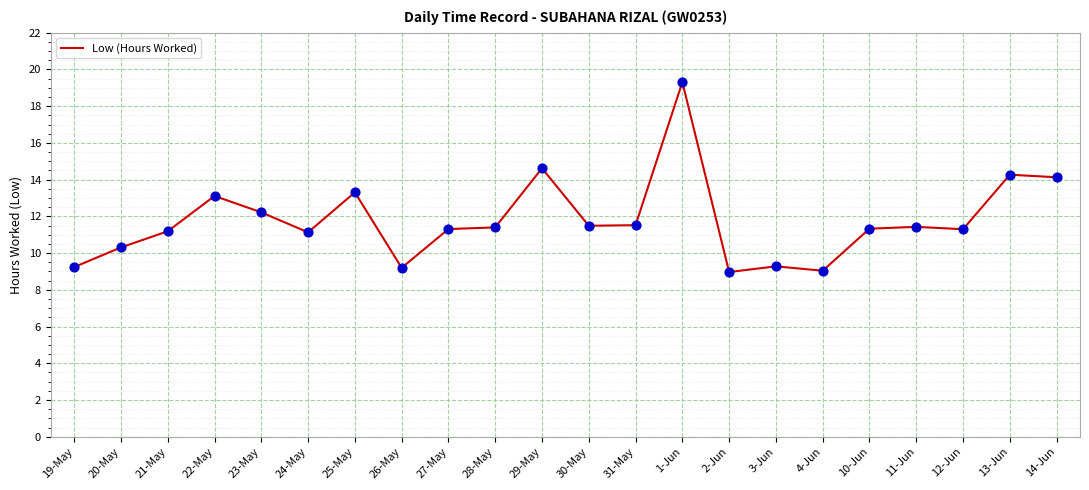

Between 2-Jun and 28-May, which is larger?

28-May